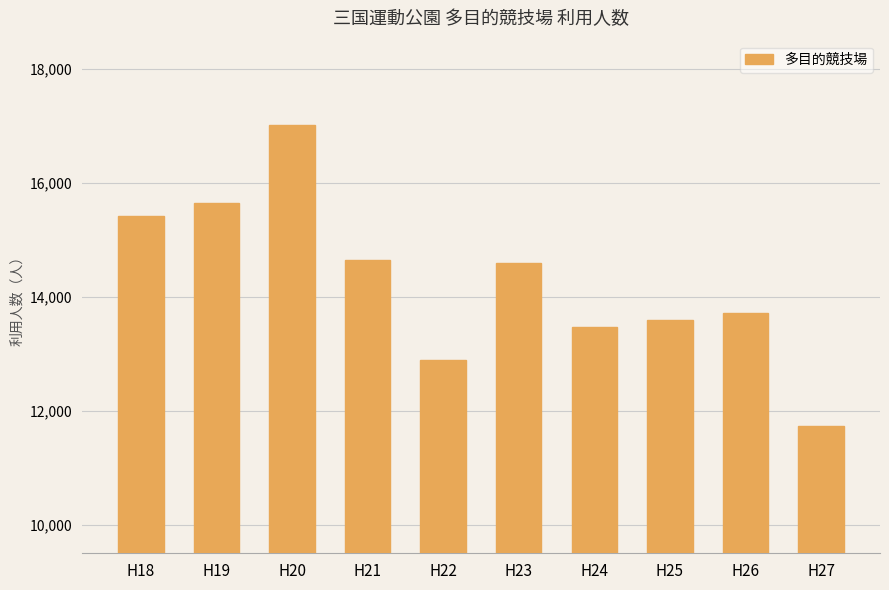

Reading left to right, list all the values displayed in this chart.

15427	15650	17028	14652	12899	14600	13475	13590	13715	11735